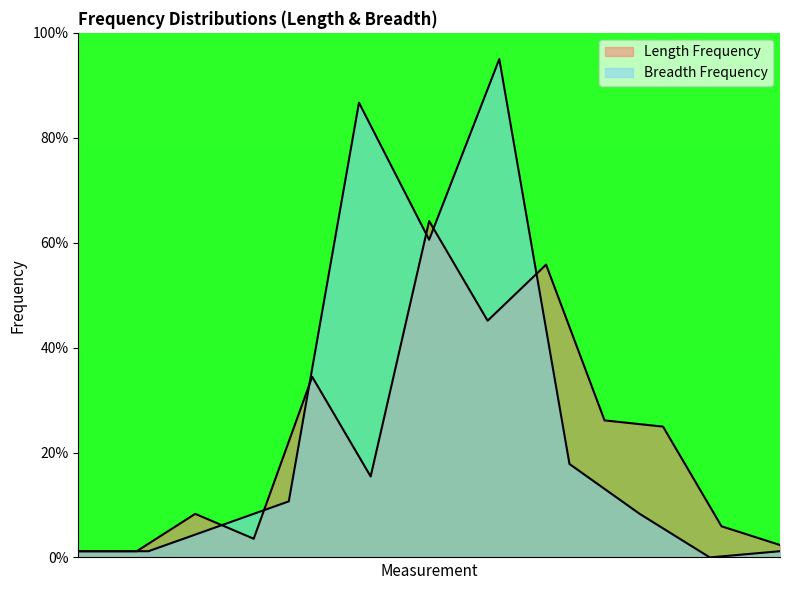

How many categories are shown in the chart?

13